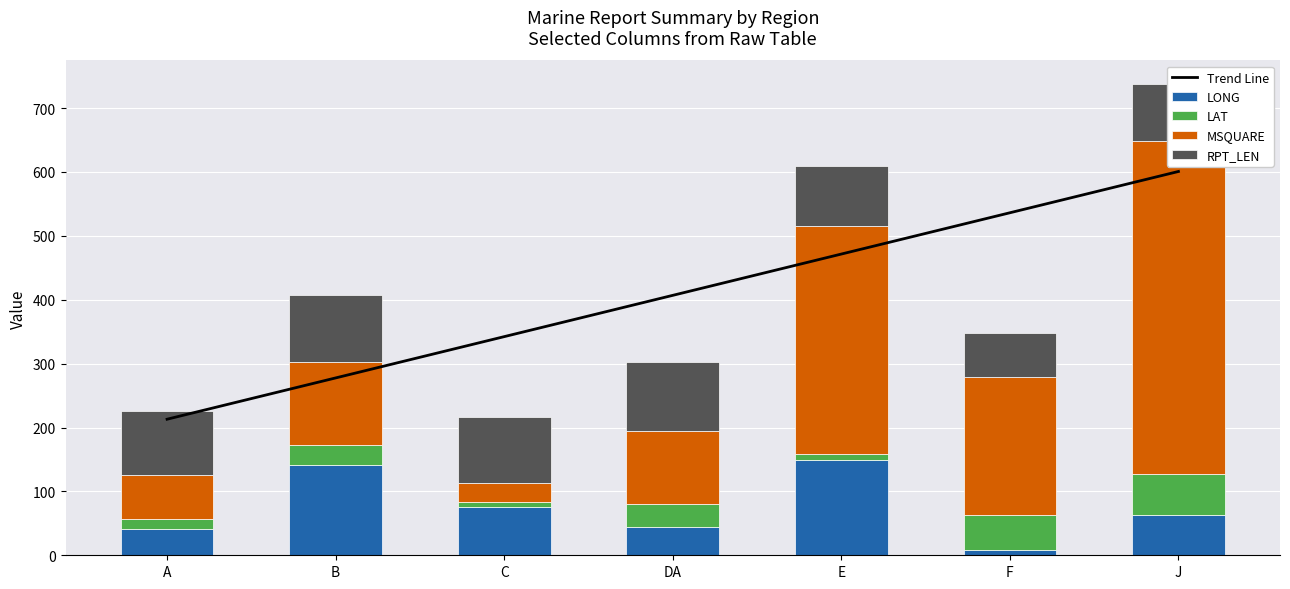

What is the label of the 5th bar from the right?

C